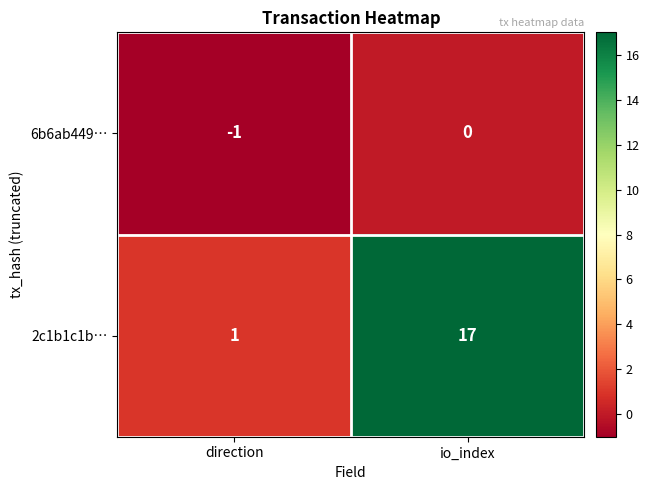

Which series has the largest total across all categories?

2c1b1c1b…